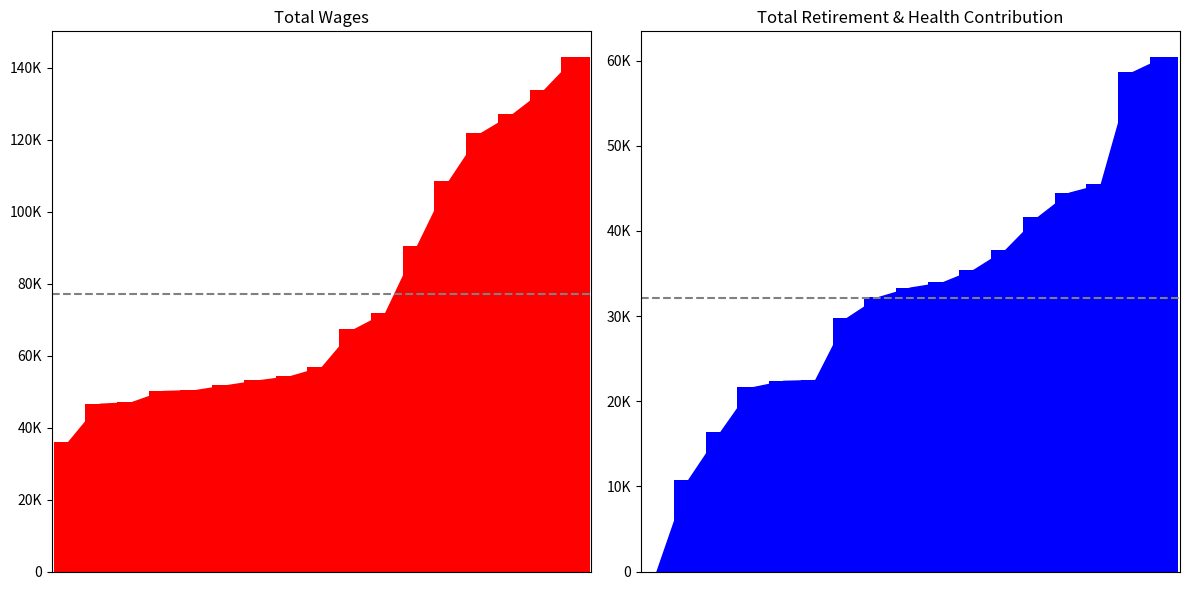

What value does the data have at 133730?

133730